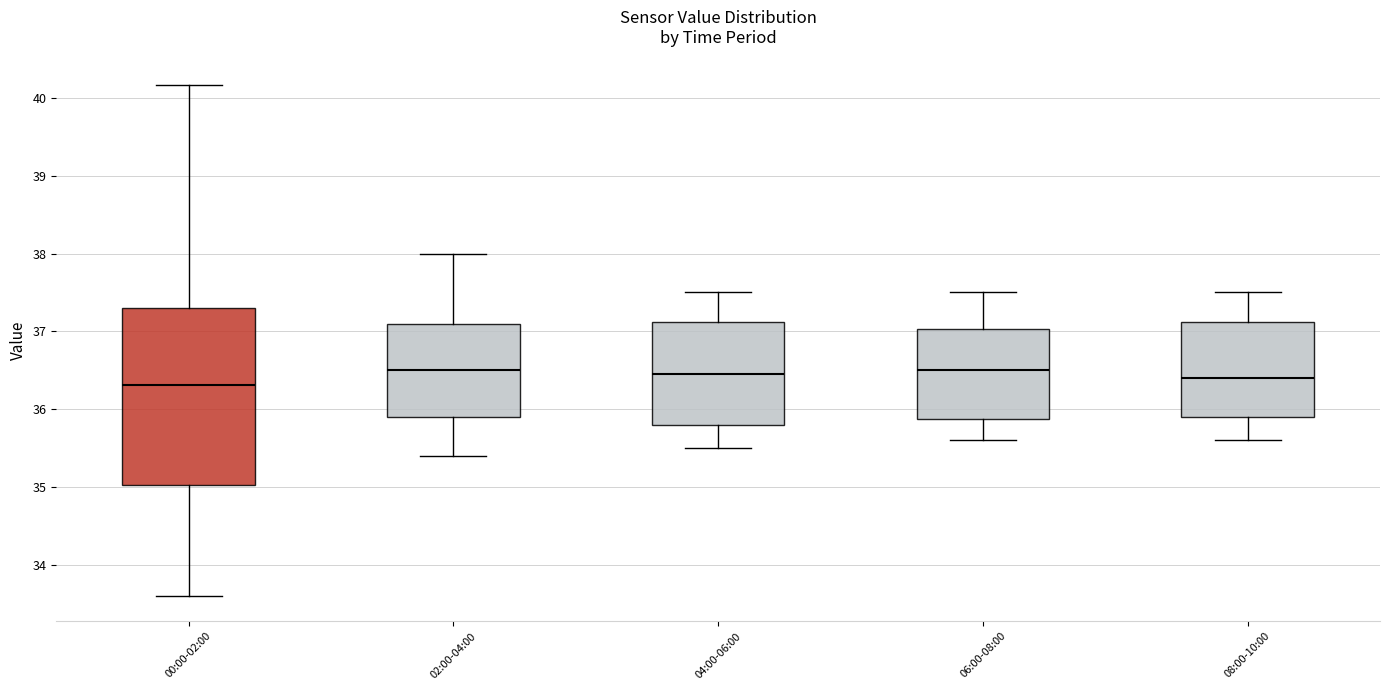

Where is the upper edge of the box for 02:00-04:00 on the y-axis? The values are not printed on the chart, so give them approximately, as read against the axis.

37.1